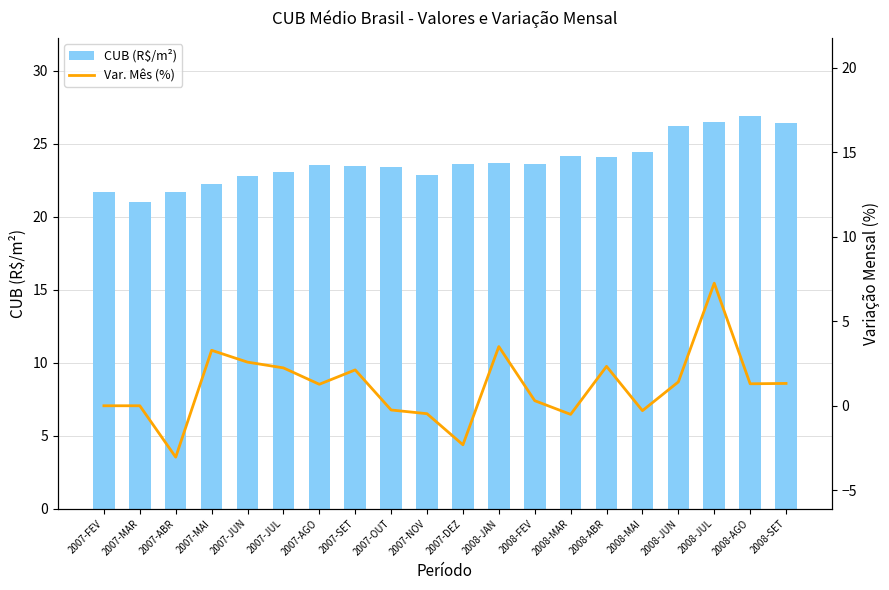

Is the value of CUB (R$/m²) at 2007-OUT greater than the value of Var. Mês (%) at 2007-MAI?

Yes